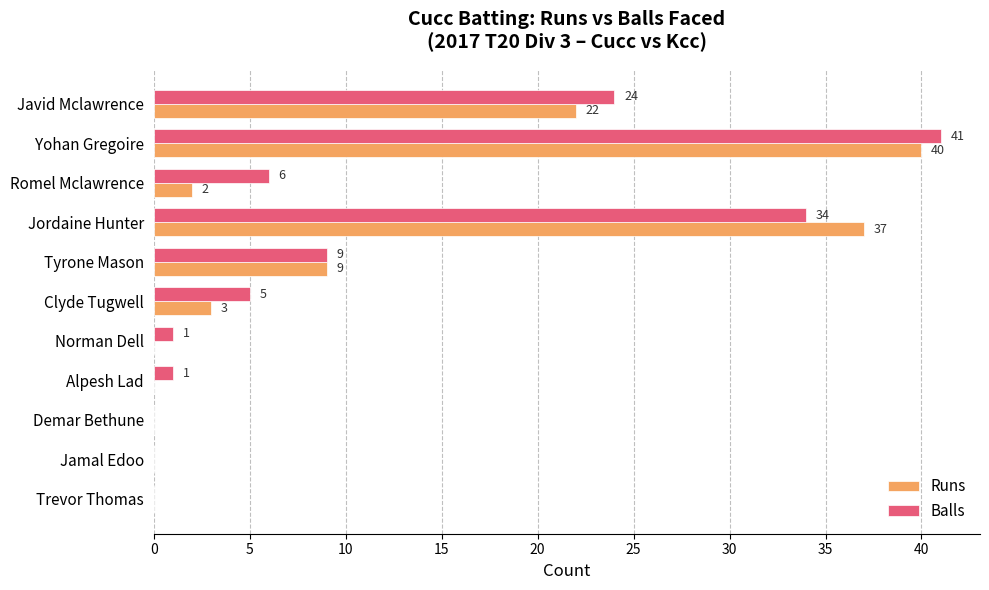

What is the maximum value for Runs?

40